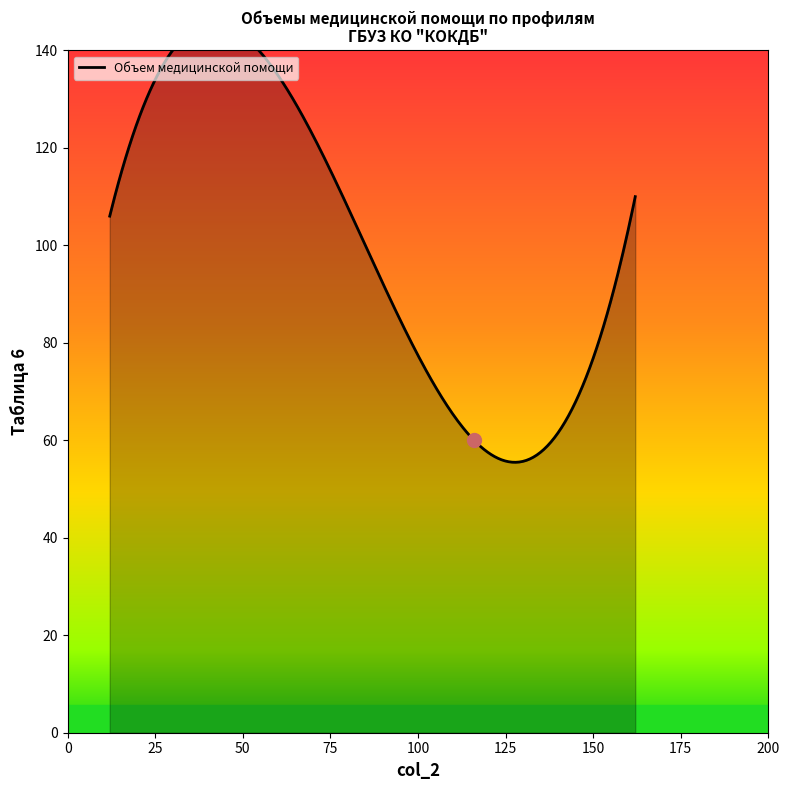

The chart shows a value of 60 at челюстно-лицевой хирургии. True or false?

True